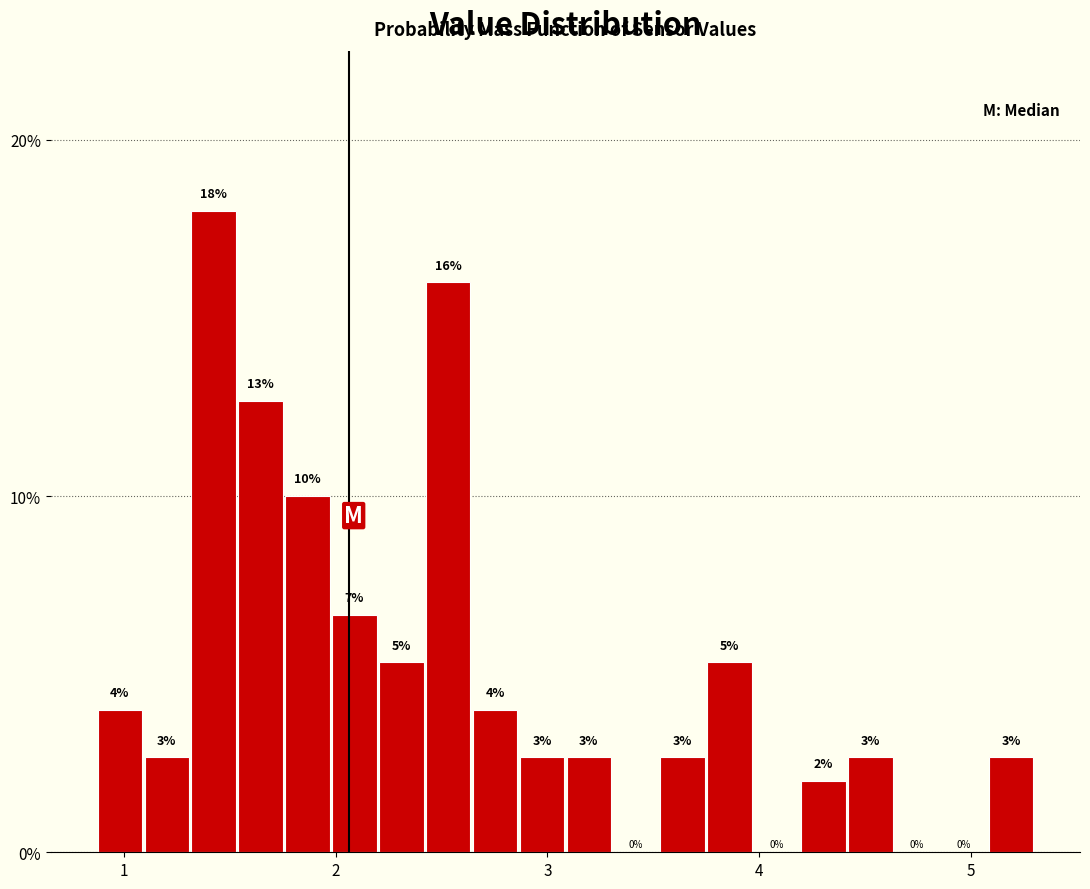

Around what value on the x-axis is the tallest bar? Give the approximate position of its centre, as read against the axis.

1.4